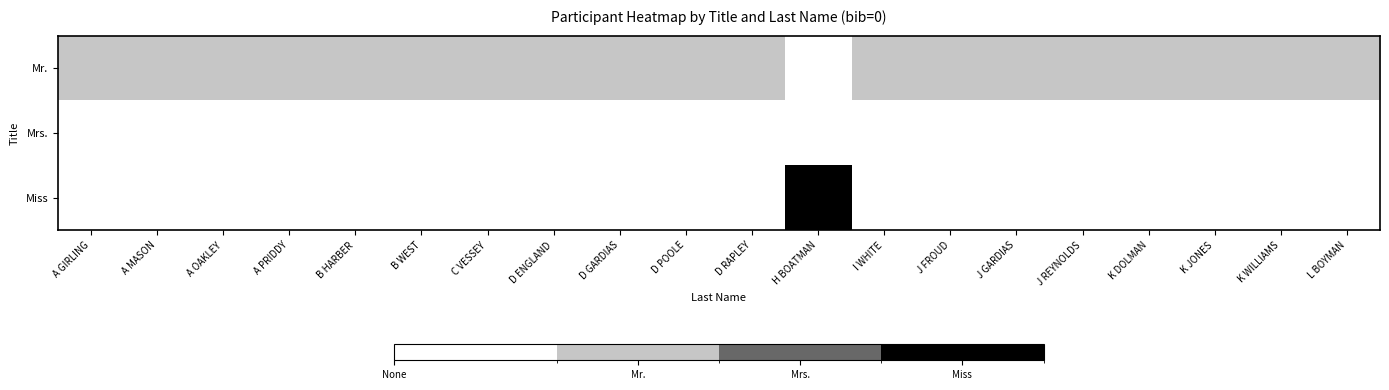

At which category is the sum across all series the highest?

H BOATMAN